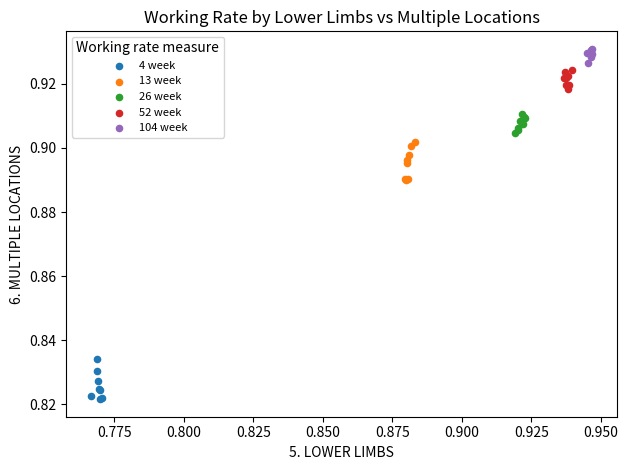

Which series contains the highest Y value?

104 week